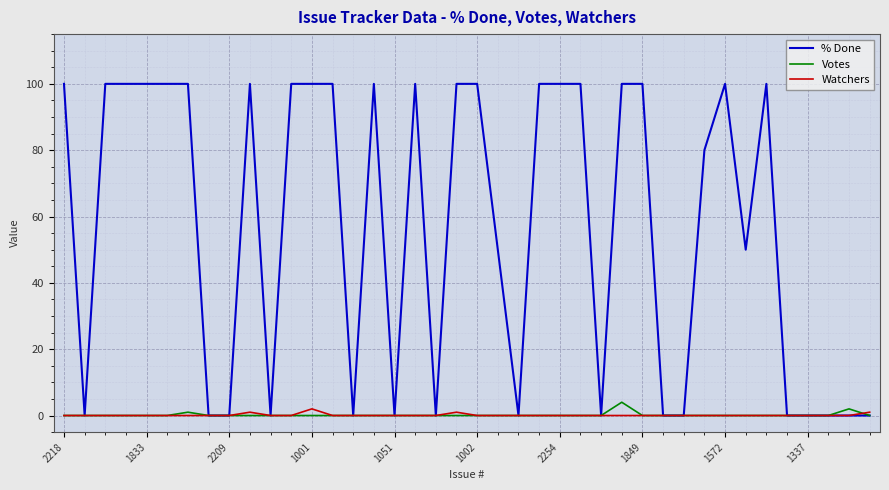

List the series in order of their peak value, lowest first.

Watchers, Votes, % Done